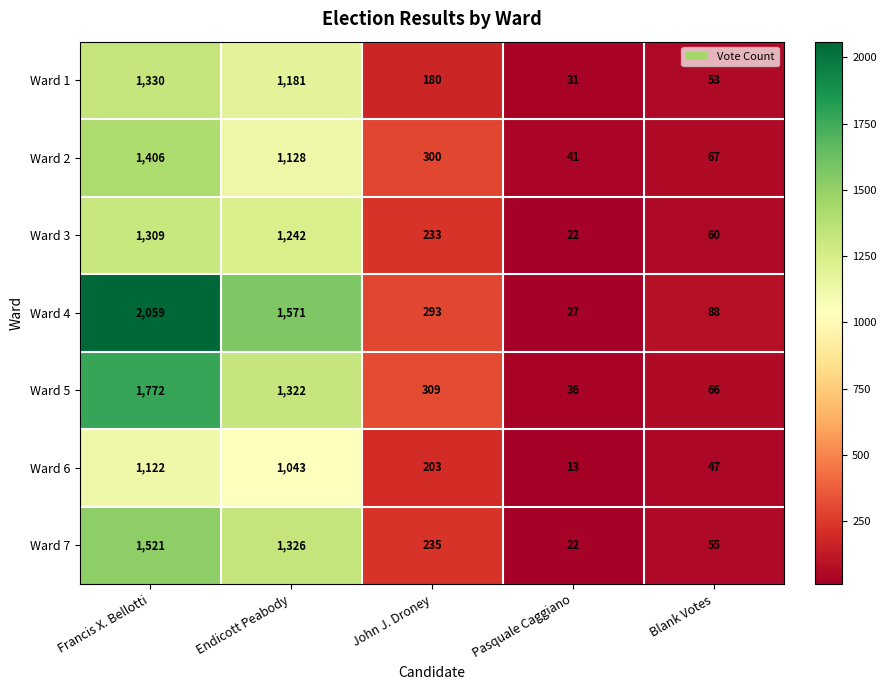

At how many categories does at least one series exceed 1750?

1